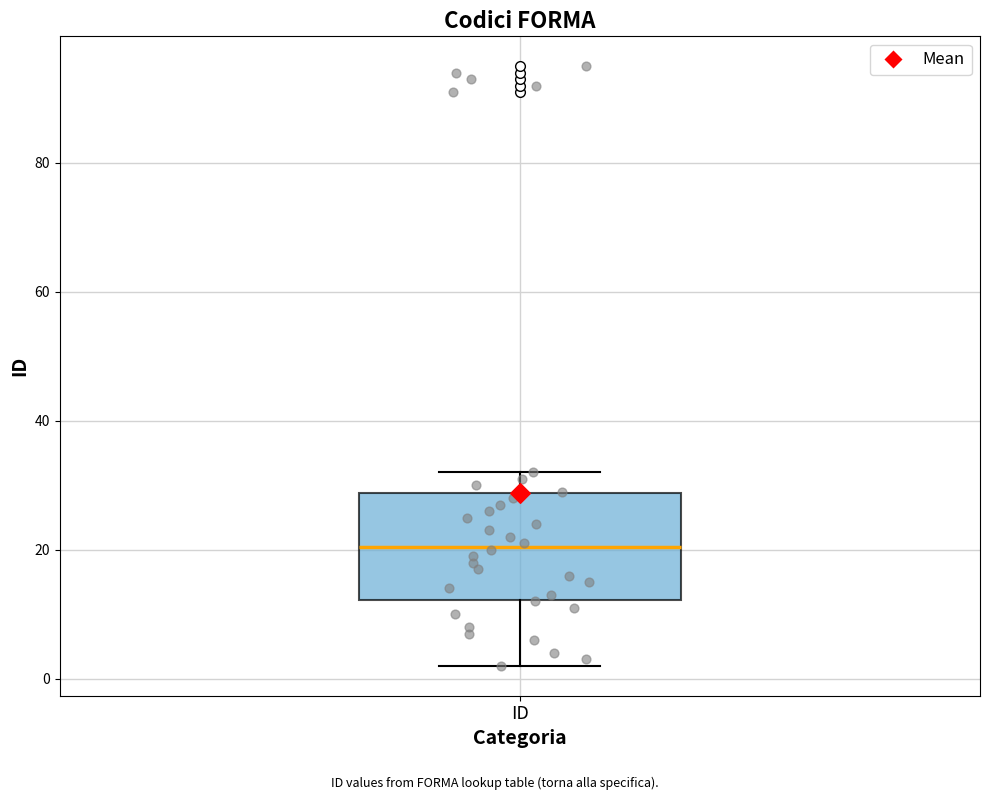

Where does the upper whisker of the box for ID end on the y-axis? The values are not printed on the chart, so give them approximately, as read against the axis.

32